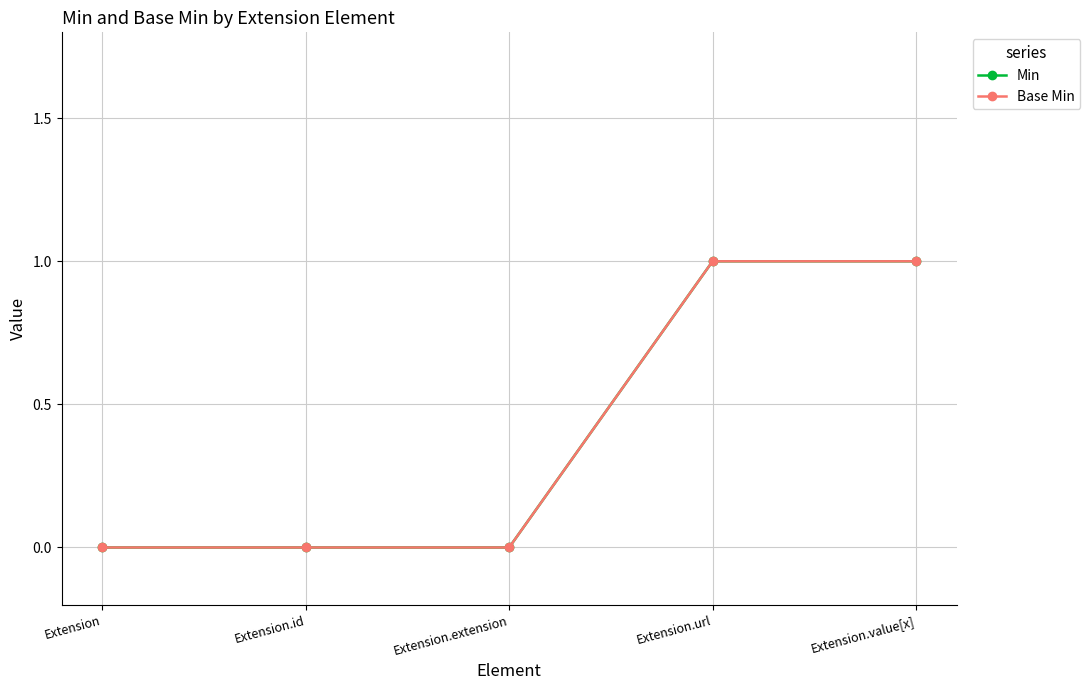

Does the chart have visible grid lines?

Yes